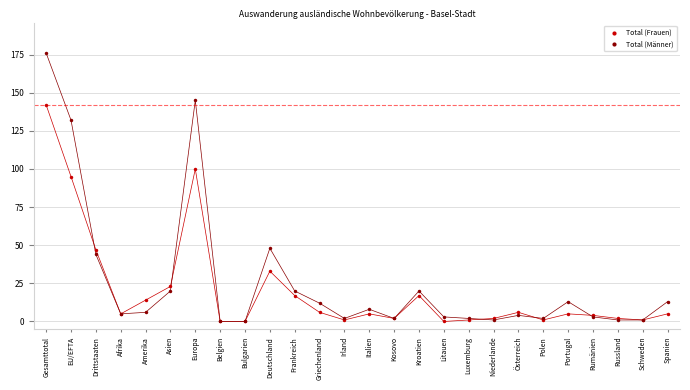

In the Total (Männer) series, what Y value is closest to 88?

48